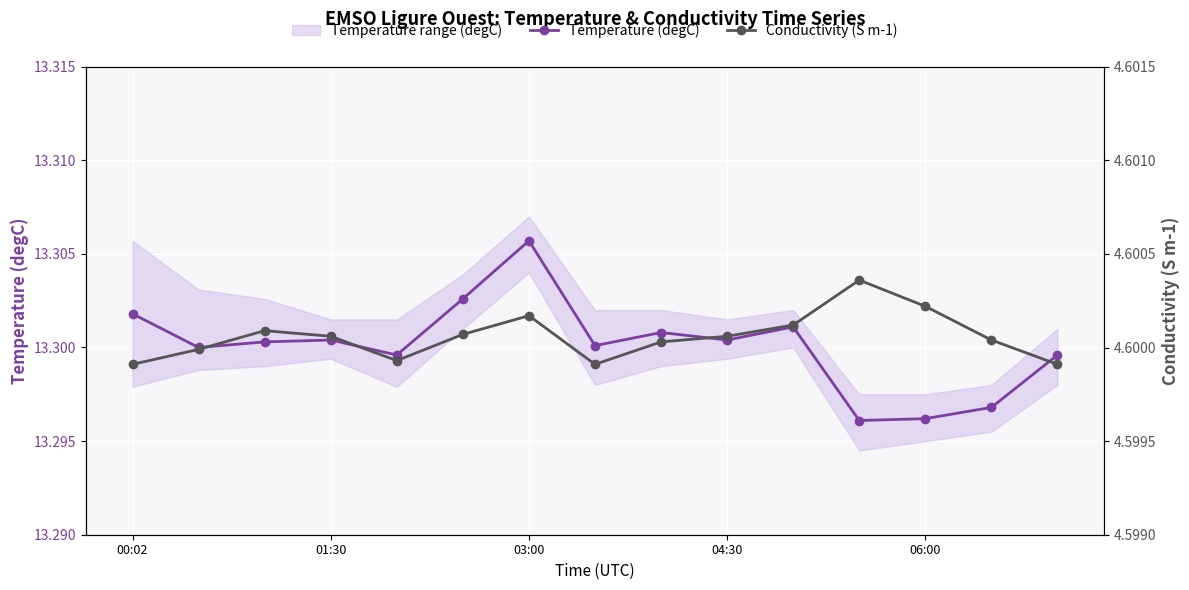

What is the label of the 1st point from the right?

14